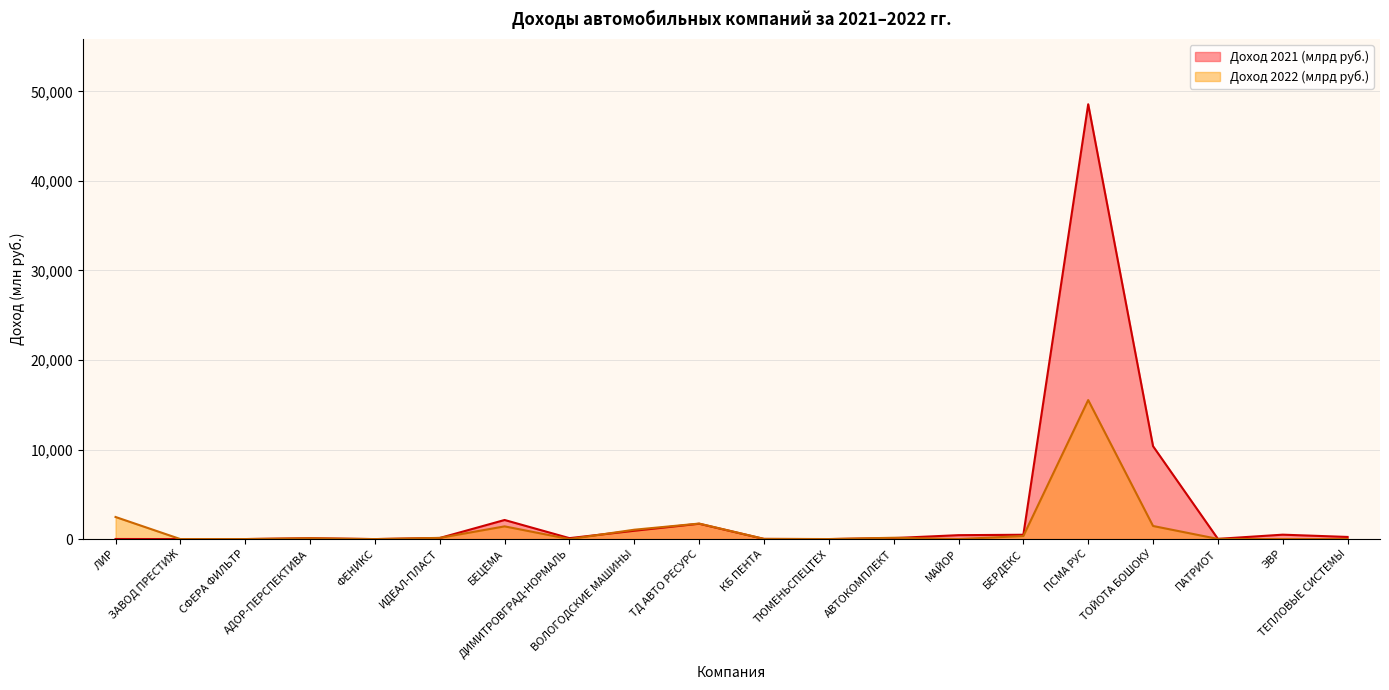

True or false: Доход 2022 (млрд руб.) has a value of 1768.5 at ВОЛОГОДСКИЕ МАШИНЫ.

False